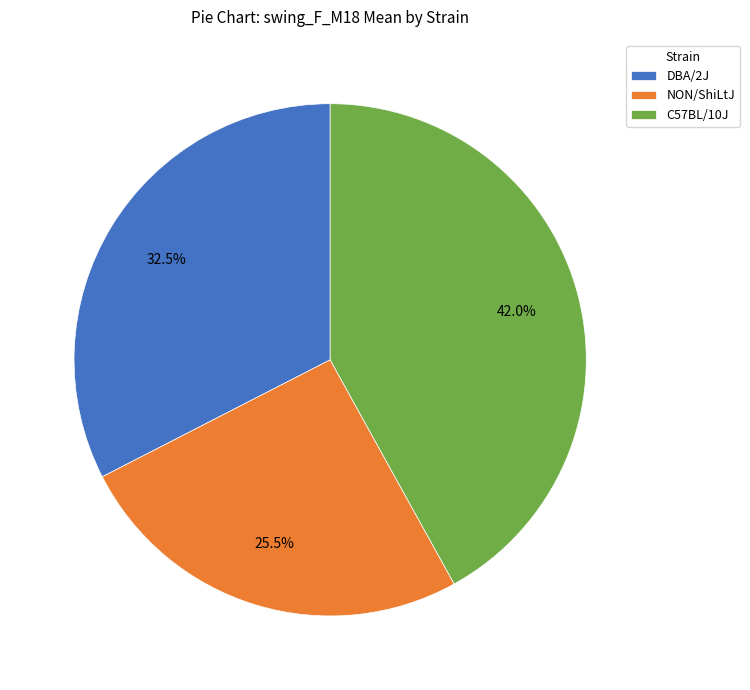

Approximately how many times larger is the value at C57BL/10J compared to NON/ShiLtJ?

1.6